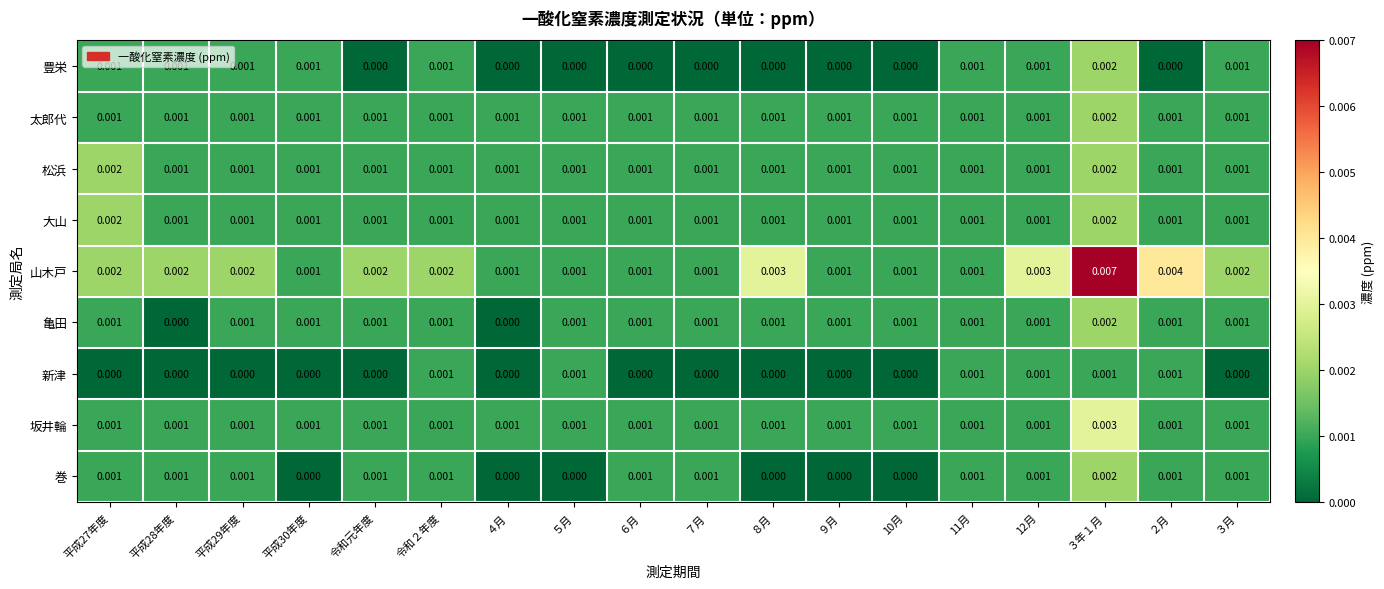

Which series has the widest spread of values?

山木戸